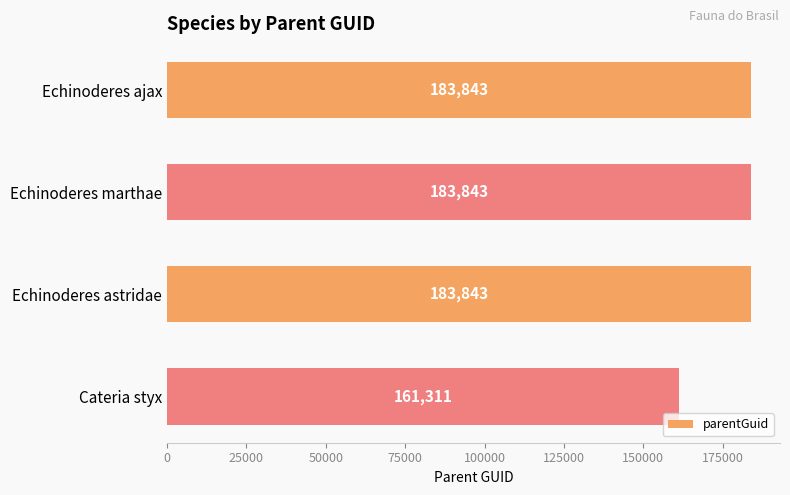

Reading top to bottom, transcribe all the data shown in this chart.

Echinoderes ajax=183843	Echinoderes marthae=183843	Echinoderes astridae=183843	Cateria styx=161311